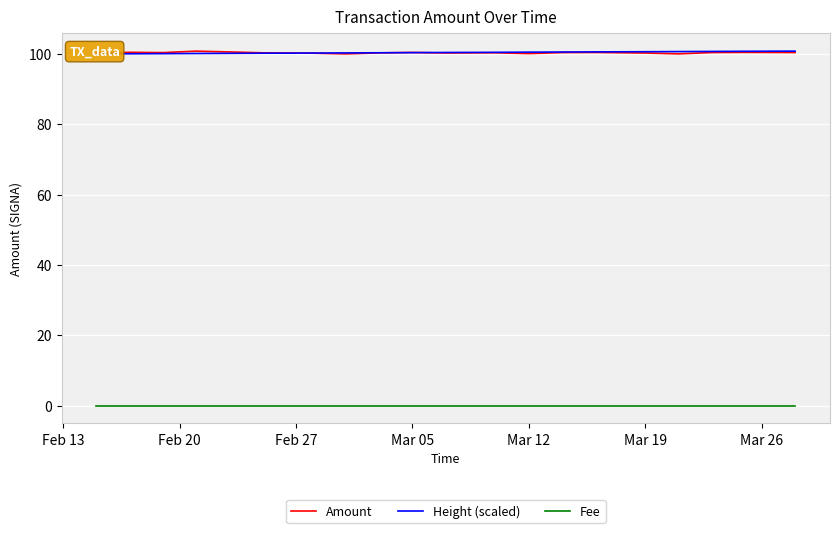

Is this an area chart (filled region under the line)?

No